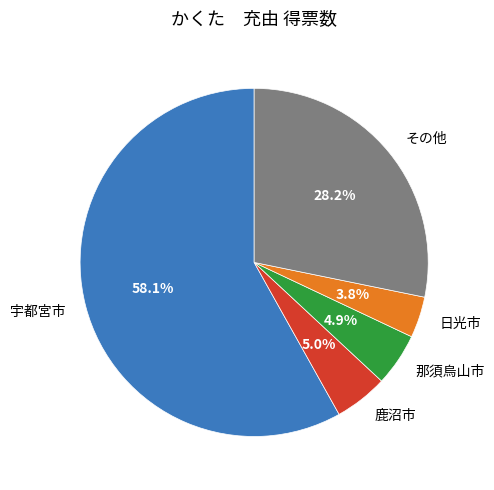

Is there any slice that represents more than half of the pie?

Yes